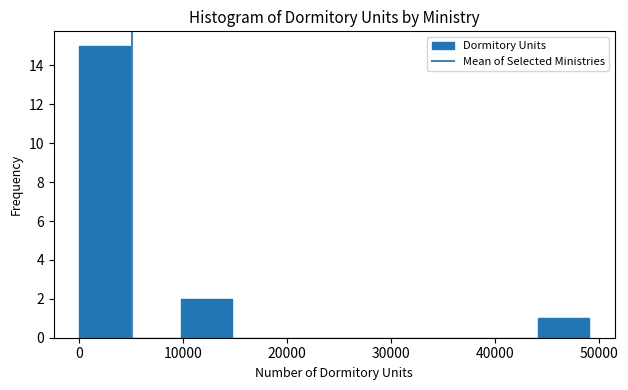

Reading left to right, list every bar in this chart as the range it spans on the x-axis followed by its height. Neither the bar edges nor the heights are printed on the chart, so give them approximately, as read against the axes.

0 to 5000: 15
5000 to 10000: 0
10000 to 15000: 2
15000 to 20000: 0
20000 to 25000: 0
25000 to 29000: 0
29000 to 34000: 0
34000 to 39000: 0
39000 to 44000: 0
44000 to 49000: 1